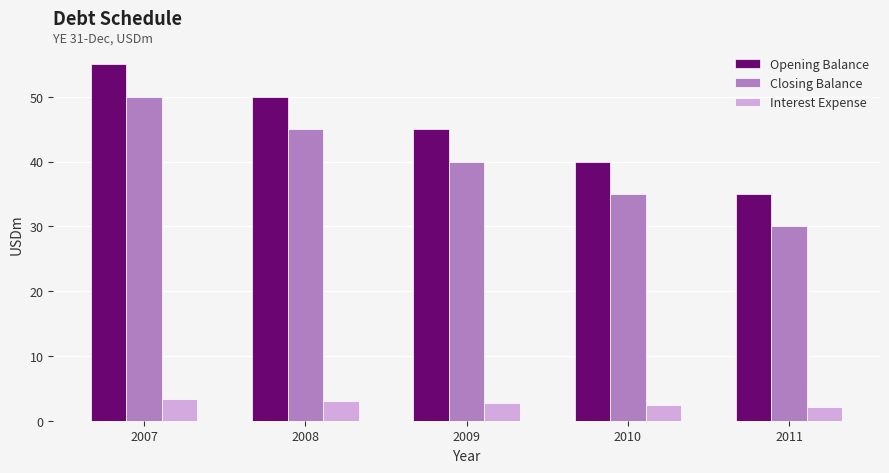

At which category is the sum across all series the highest?

2007